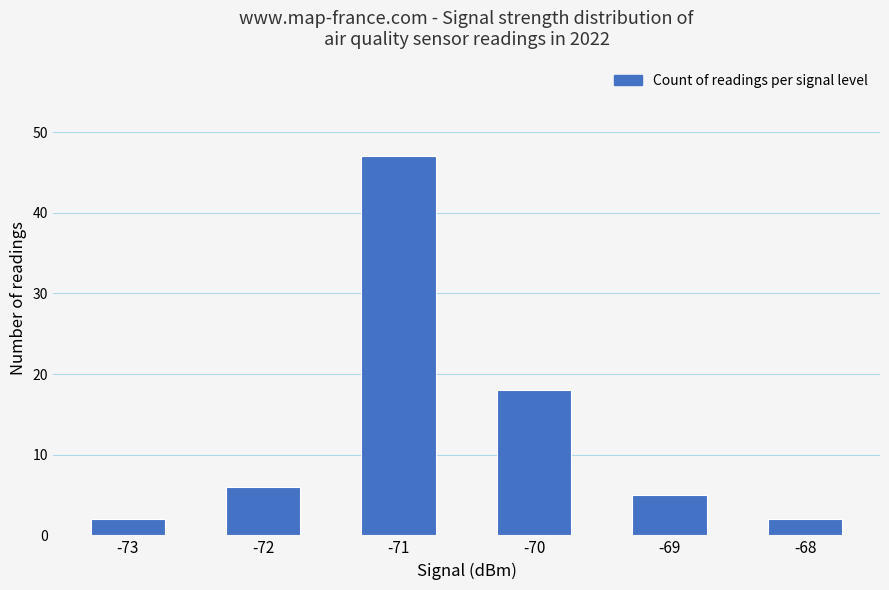

What is the average value?

13